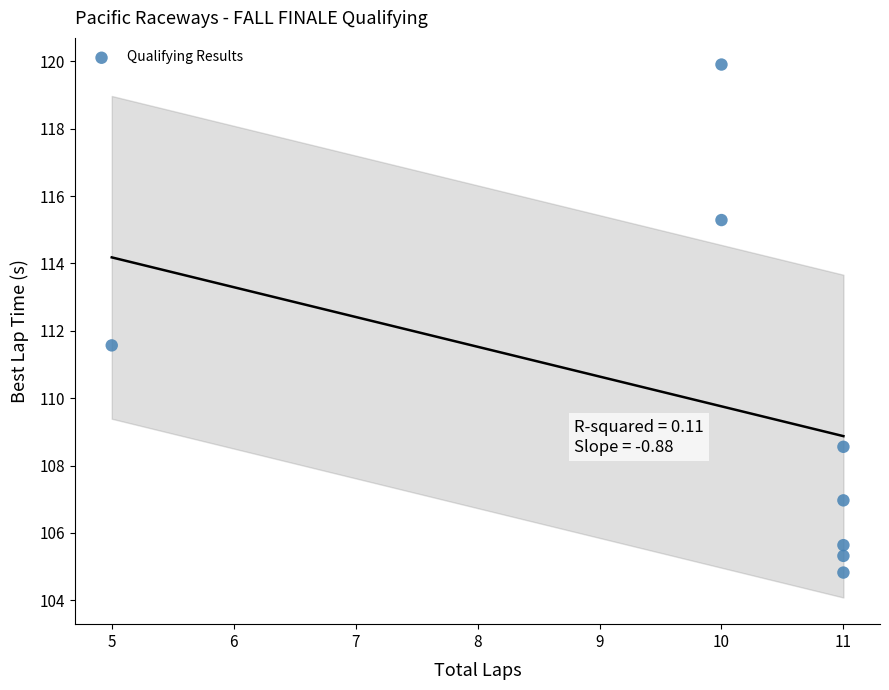

What is the average X value?

10.0